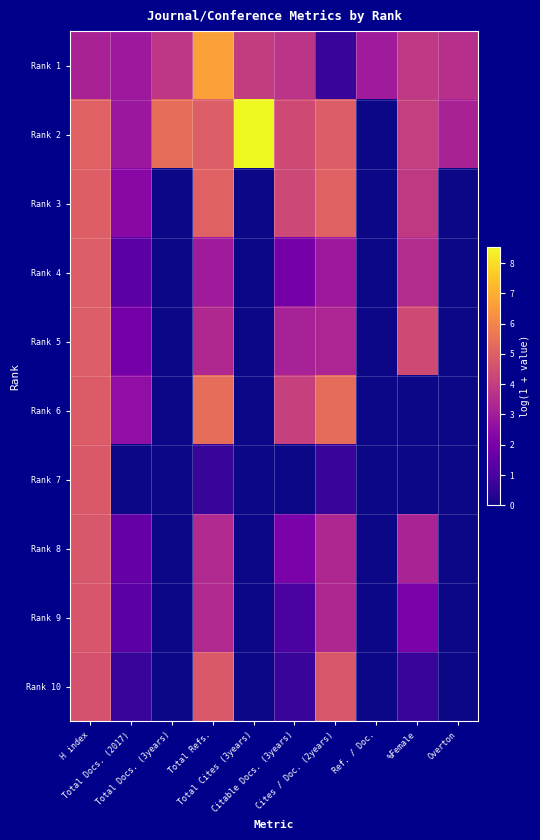

Reading left to right, extract all data points from this chart.

Rank 1: H index=3.2	Total Docs. (2017)=2.9	Total Docs. (3years)=3.8	Total Refs.=6.7	Total Cites (3years)=4.0	Citable Docs. (3years)=3.7	Cites / Doc. (2years)=0.7	Ref. / Doc.=3.0	%Female=3.9	Overton=3.6
Rank 2: H index=5.0	Total Docs. (2017)=2.8	Total Docs. (3years)=5.4	Total Refs.=5.0	Total Cites (3years)=8.5	Citable Docs. (3years)=4.4	Cites / Doc. (2years)=4.9	Ref. / Doc.=0.0	%Female=4.0	Overton=3.2
Rank 3: H index=5.0	Total Docs. (2017)=2.4	Total Docs. (3years)=0.0	Total Refs.=5.1	Total Cites (3years)=0.0	Citable Docs. (3years)=4.3	Cites / Doc. (2years)=5.0	Ref. / Doc.=0.0	%Female=3.9	Overton=0.0
Rank 4: H index=5.0	Total Docs. (2017)=1.4	Total Docs. (3years)=0.0	Total Refs.=3.0	Total Cites (3years)=0.0	Citable Docs. (3years)=1.9	Cites / Doc. (2years)=2.9	Ref. / Doc.=0.0	%Female=3.5	Overton=0.0
Rank 5: H index=4.9	Total Docs. (2017)=1.9	Total Docs. (3years)=0.0	Total Refs.=3.4	Total Cites (3years)=0.0	Citable Docs. (3years)=3.1	Cites / Doc. (2years)=3.3	Ref. / Doc.=0.0	%Female=4.4	Overton=0.0
Rank 6: H index=4.9	Total Docs. (2017)=2.6	Total Docs. (3years)=0.0	Total Refs.=5.4	Total Cites (3years)=0.0	Citable Docs. (3years)=4.1	Cites / Doc. (2years)=5.4	Ref. / Doc.=0.0	%Female=0.0	Overton=0.0
Rank 7: H index=4.8	Total Docs. (2017)=0.0	Total Docs. (3years)=0.0	Total Refs.=0.7	Total Cites (3years)=0.0	Citable Docs. (3years)=0.0	Cites / Doc. (2years)=0.7	Ref. / Doc.=0.0	%Female=0.0	Overton=0.0
Rank 8: H index=4.7	Total Docs. (2017)=1.6	Total Docs. (3years)=0.0	Total Refs.=3.4	Total Cites (3years)=0.0	Citable Docs. (3years)=2.1	Cites / Doc. (2years)=3.3	Ref. / Doc.=0.0	%Female=3.2	Overton=0.0
Rank 9: H index=4.7	Total Docs. (2017)=1.4	Total Docs. (3years)=0.0	Total Refs.=3.4	Total Cites (3years)=0.0	Citable Docs. (3years)=1.1	Cites / Doc. (2years)=3.3	Ref. / Doc.=0.0	%Female=2.1	Overton=0.0
Rank 10: H index=4.6	Total Docs. (2017)=0.7	Total Docs. (3years)=0.0	Total Refs.=4.8	Total Cites (3years)=0.0	Citable Docs. (3years)=0.7	Cites / Doc. (2years)=4.8	Ref. / Doc.=0.0	%Female=0.7	Overton=0.0